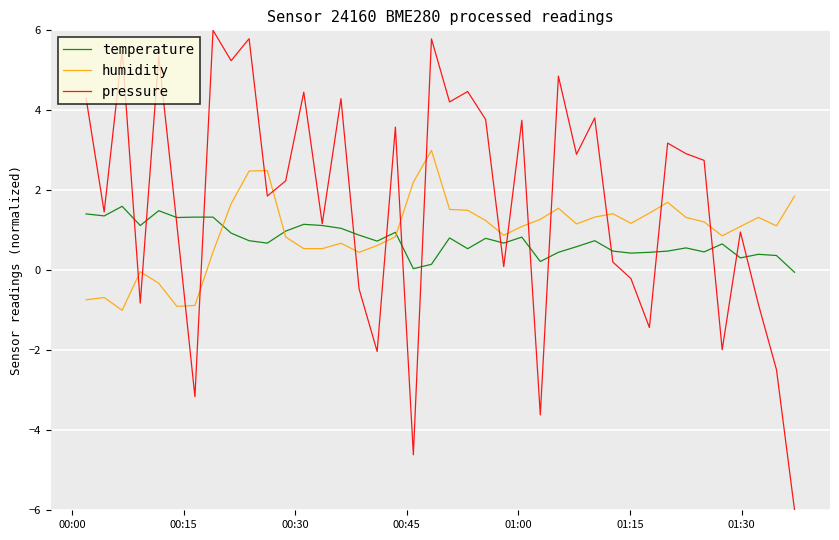

What is the greatest value displayed?

6.0